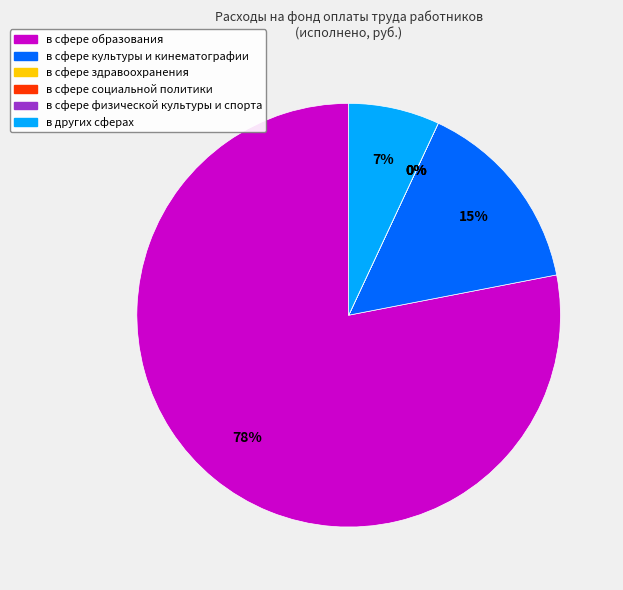

Which slice is the smallest?

в сфере здравоохранения